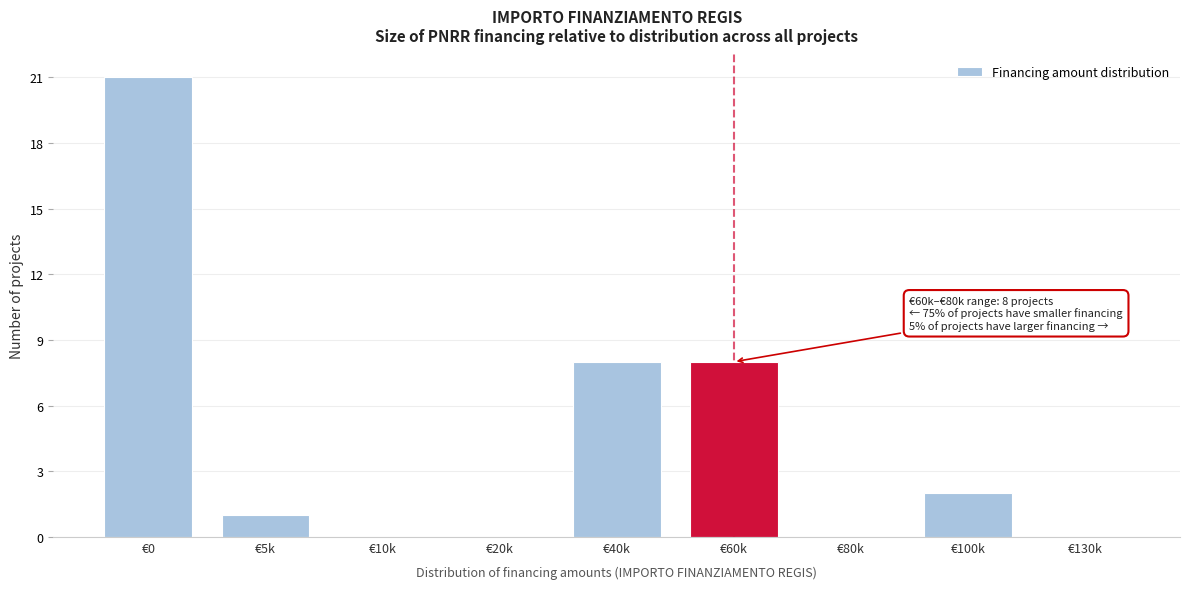

Reading right to left, what are all the values shown in this chart?

€130k=0	€100k=2	€80k=0	€60k=8	€40k=8	€20k=0	€10k=0	€5k=1	€0=21